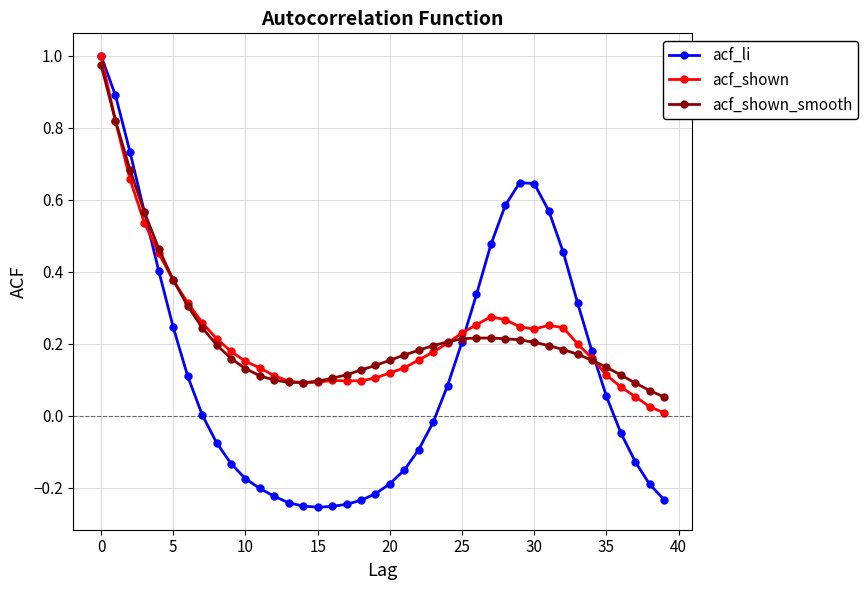

The value of acf_li at 0 is 0.4. True or false?

False